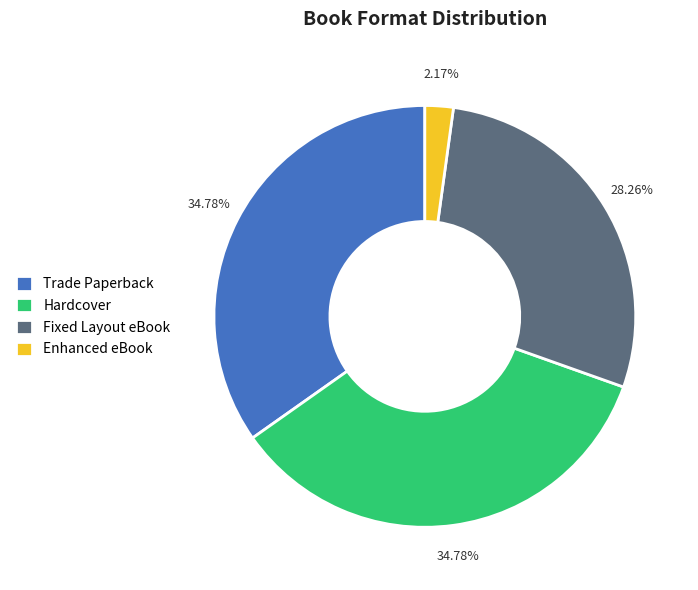

To the nearest percent, what is the difference between the Fixed Layout eBook and Enhanced eBook slice percentages?

26%